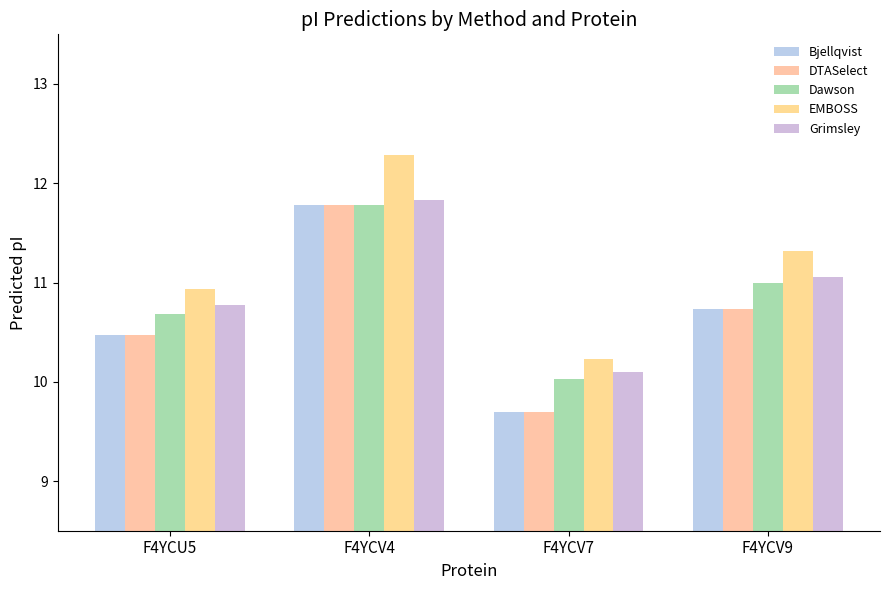

Rank the categories by Grimsley value from highest to lowest.

F4YCV4, F4YCV9, F4YCU5, F4YCV7